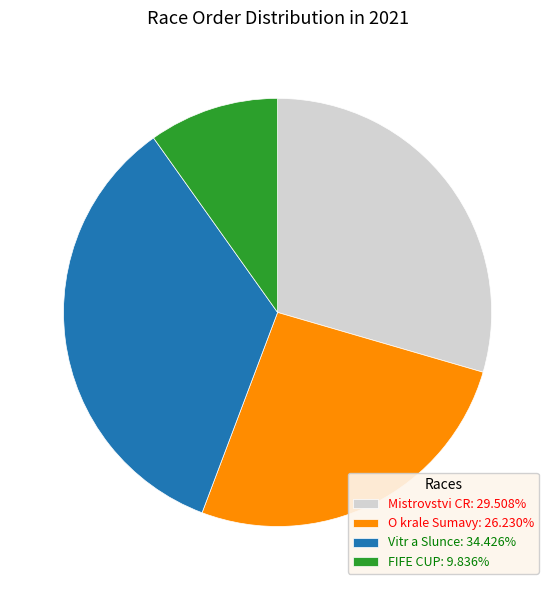

Do O krale Sumavy: 26.230% and Mistrovstvi CR: 29.508% together represent more than half of the pie?

Yes